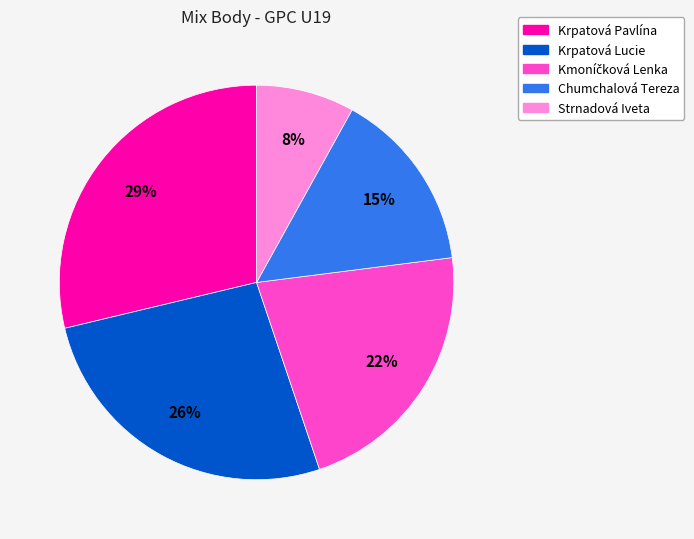

Is the sum of Strnadová Iveta and Chumchalová Tereza greater than half?

No